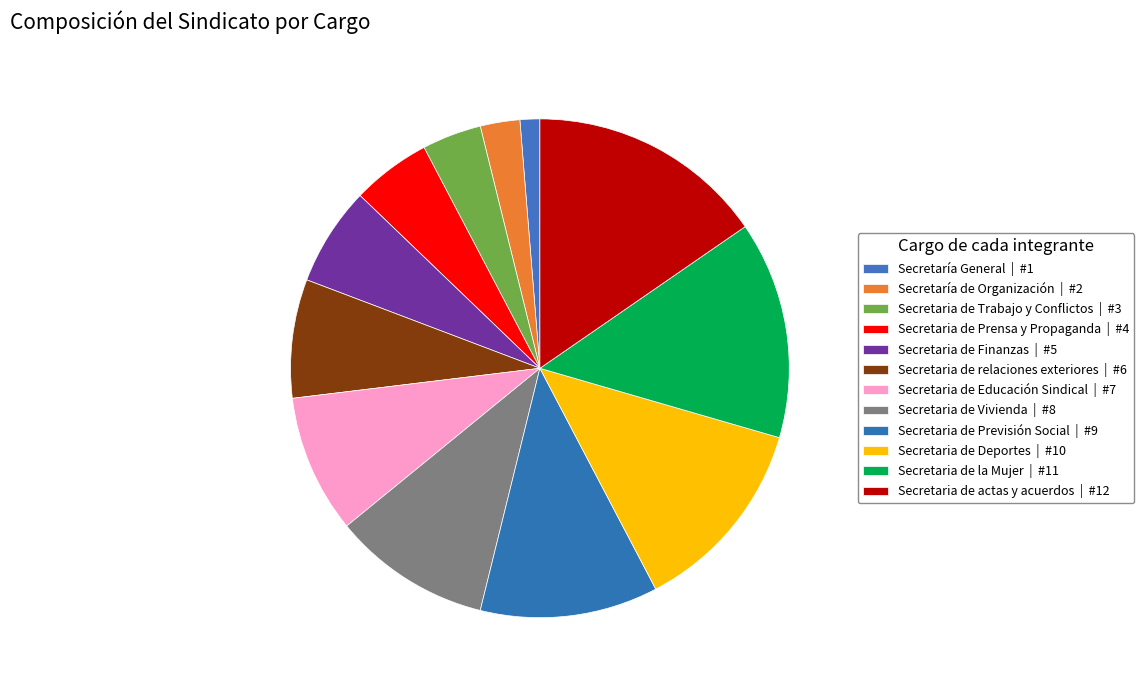

Which slice is the largest?

Secretaria de actas y acuerdos